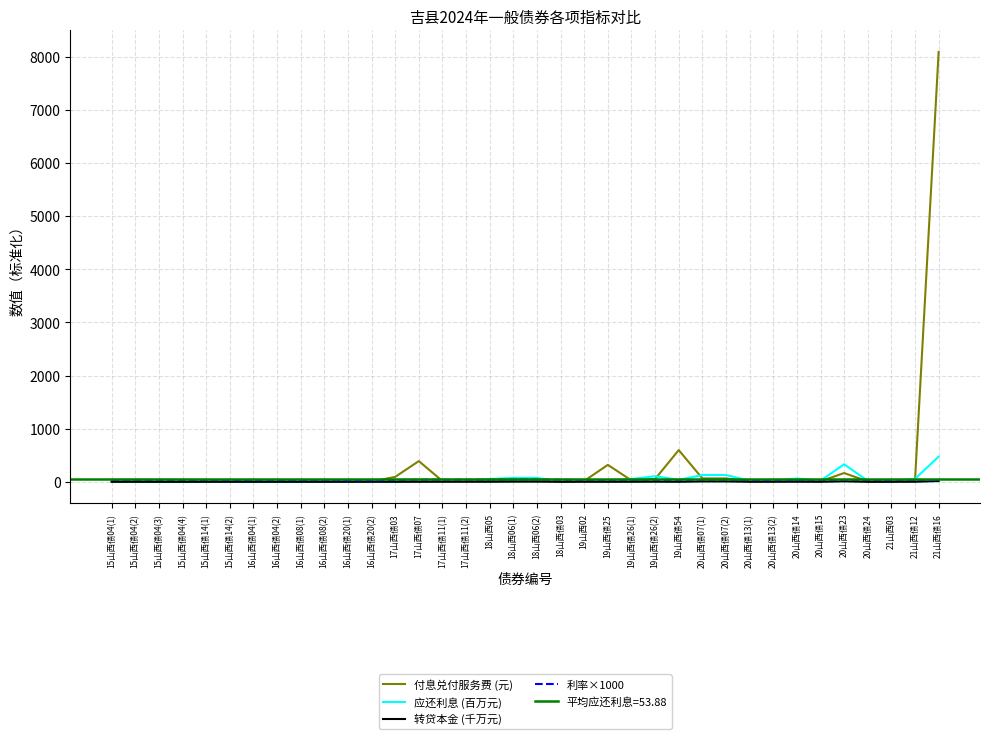

Rank the categories by 利率×1000 value from highest to lowest.

18山西06(1), 18山西06(2), 17山西债07, 18山西债03, 17山西债11(1), 17山西债11(2), 18山西05, 15山西债04(1), 15山西债04(2), 15山西债04(3), 15山西债04(4), 19山西债26(1), 19山西债26(2), 20山西债07(1), 20山西债07(2), 20山西债23, 20山西债24, 17山西债03, 21山西债12, 19山西债25, 19山西02, 20山西债15, 21山西03, 15山西债14(1), 15山西债14(2), 19山西债54, 16山西债04(1), 16山西债04(2), 20山西债14, 16山西债08(1), 16山西债08(2), 21山西债16, 20山西债13(1), 20山西债13(2), 16山西债20(1), 16山西债20(2)